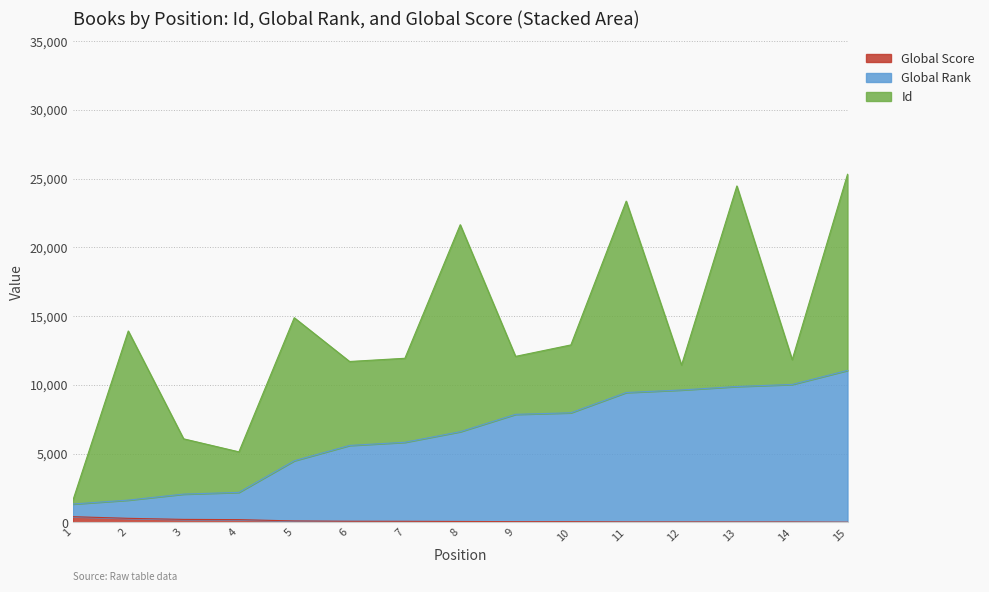

The Global Score series shows 25 at 12. True or false?

True